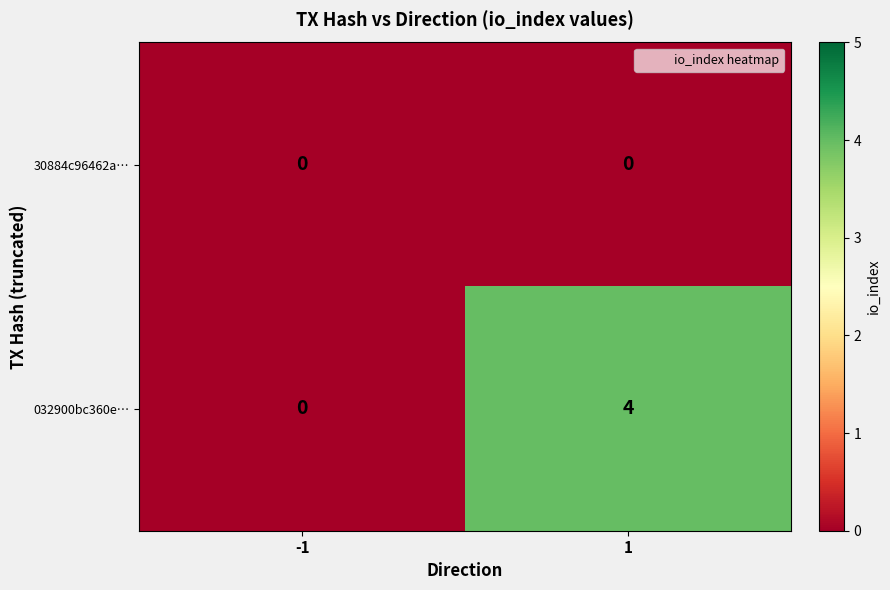

What is the maximum value shown in the chart?

4